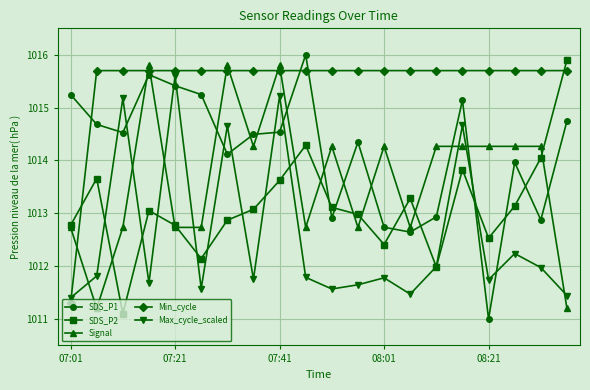

How many lines are shown in the chart?

5